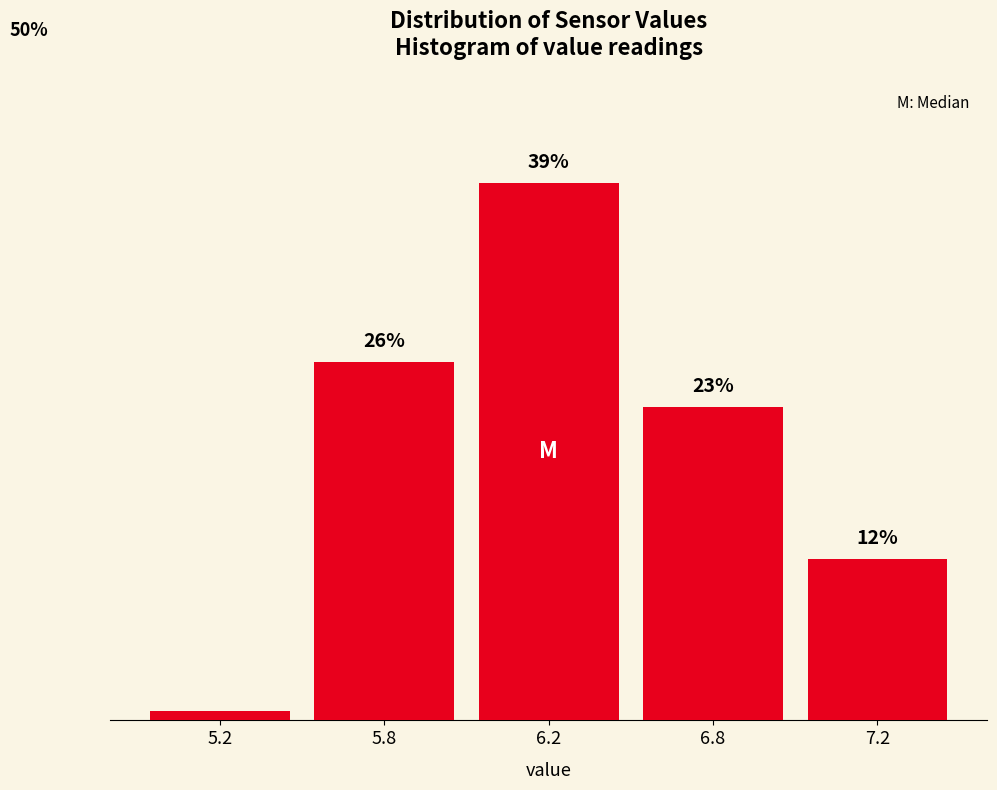

List the labels in order of value, smallest first.

5.2, 7.2, 6.8, 5.8, 6.2